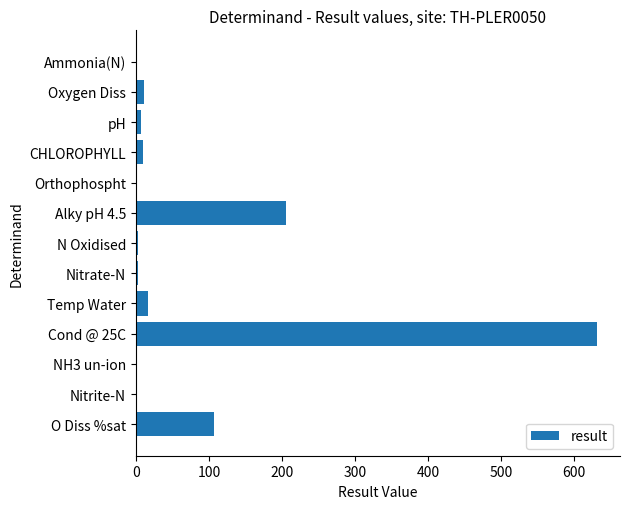

What is the maximum value shown in the chart?

631.0